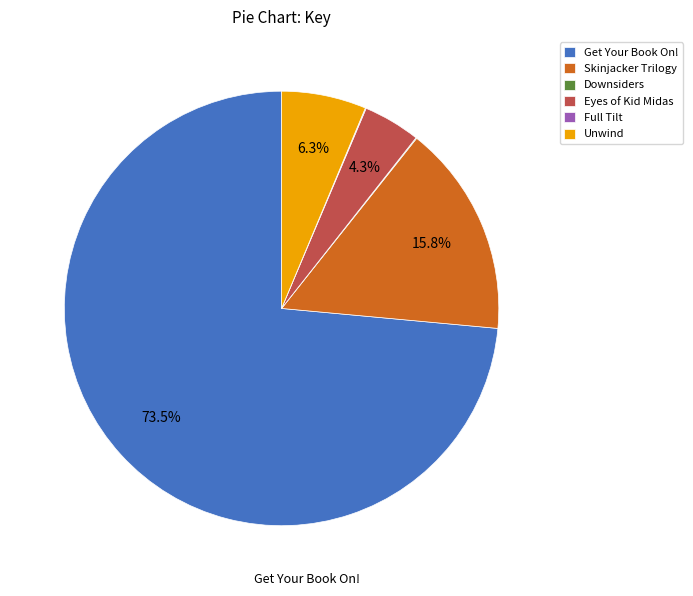

Is the sum of Eyes of Kid Midas and Get Your Book On! greater than half?

Yes